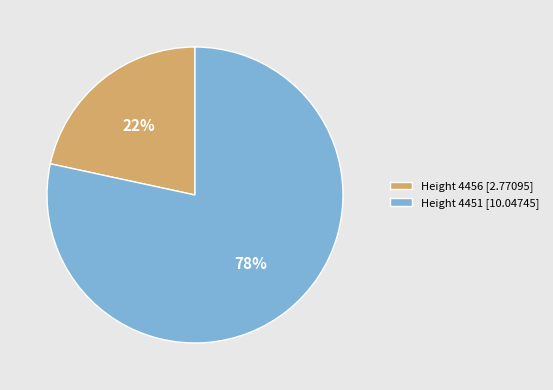

How many segments does this pie chart have?

2